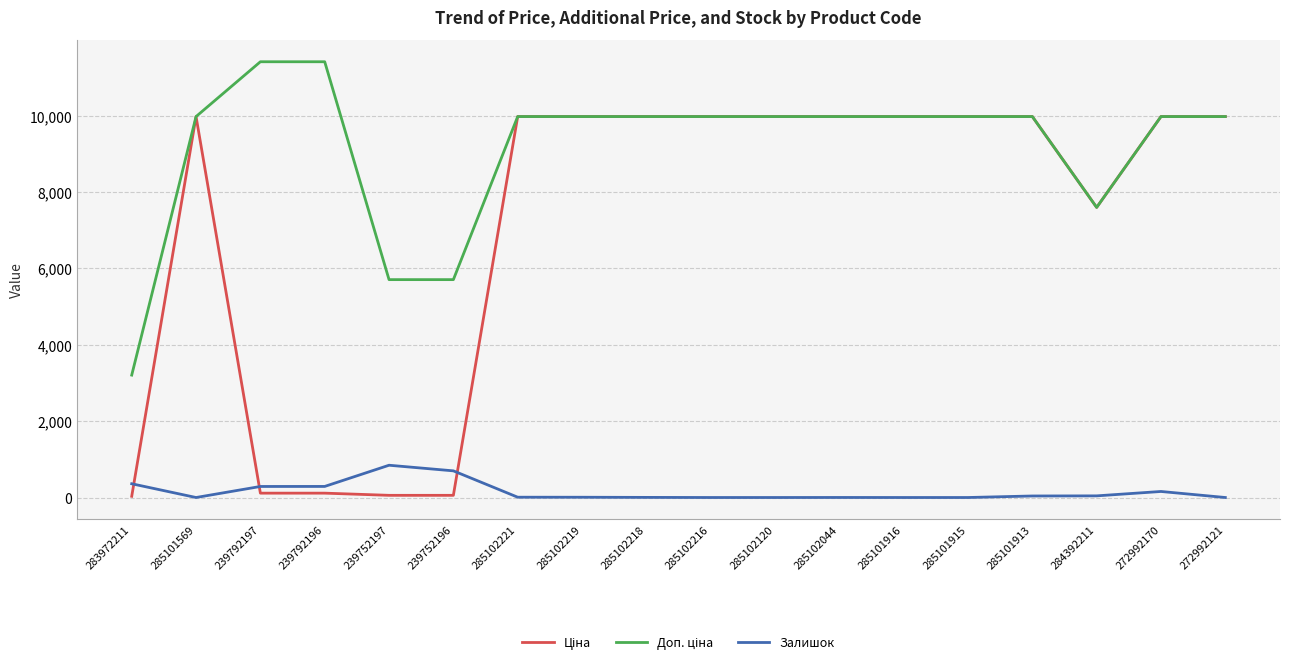

True or false: Залишок has a value of 289.0 at 239792197.

True